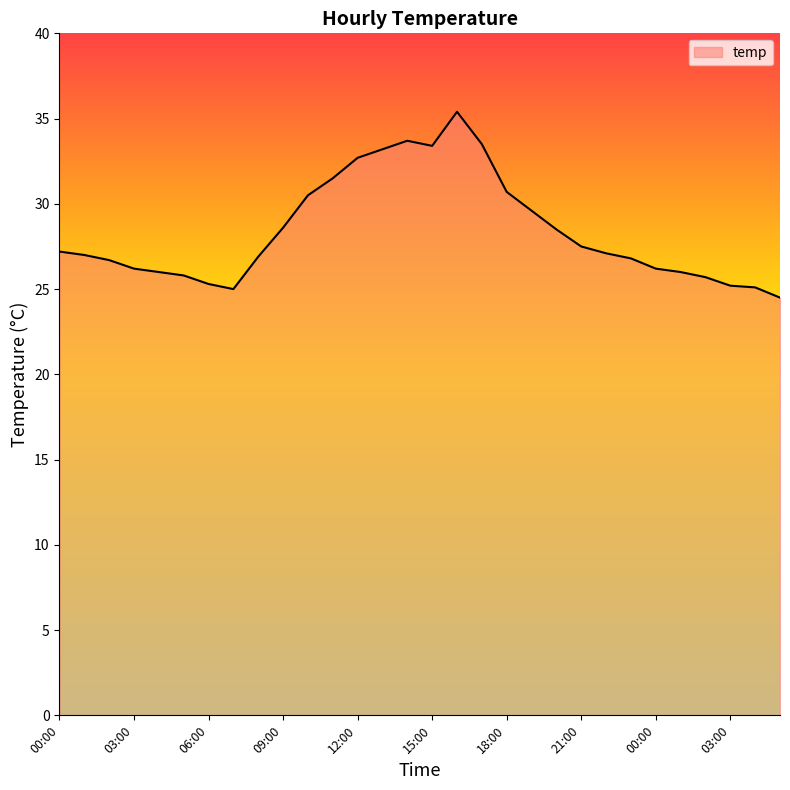

What is the greatest value displayed?

35.4